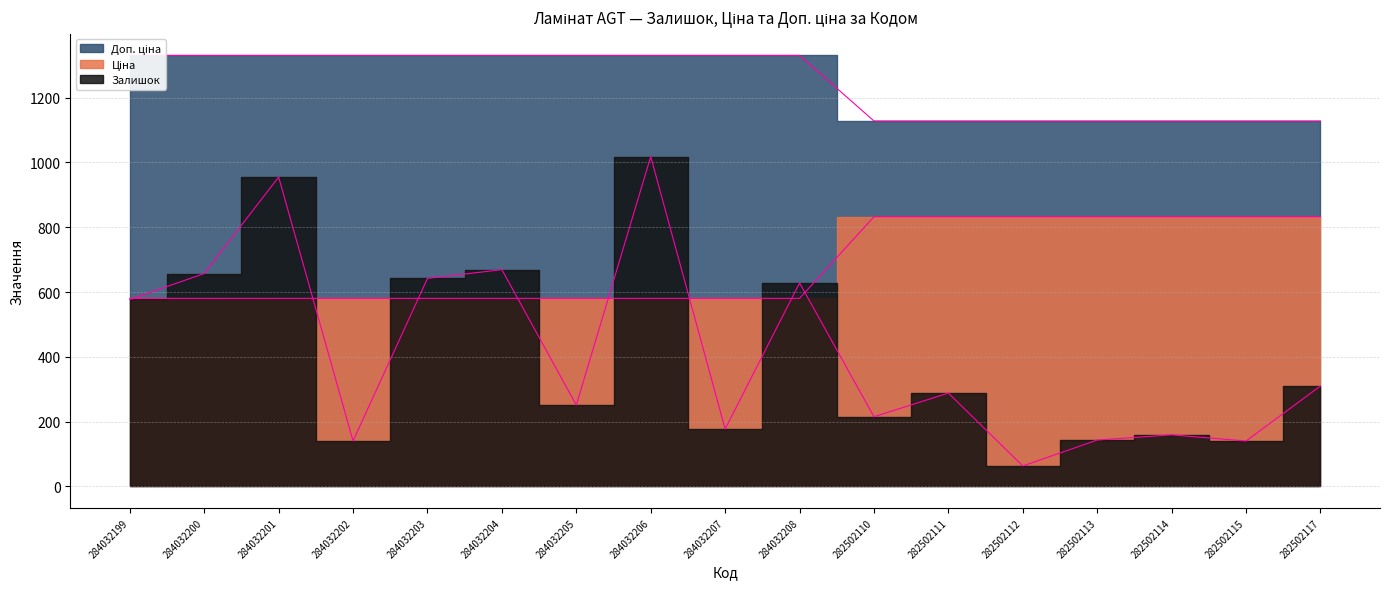

In Залишок, how many points are lower than both neighbors (excluding endpoints)?

6